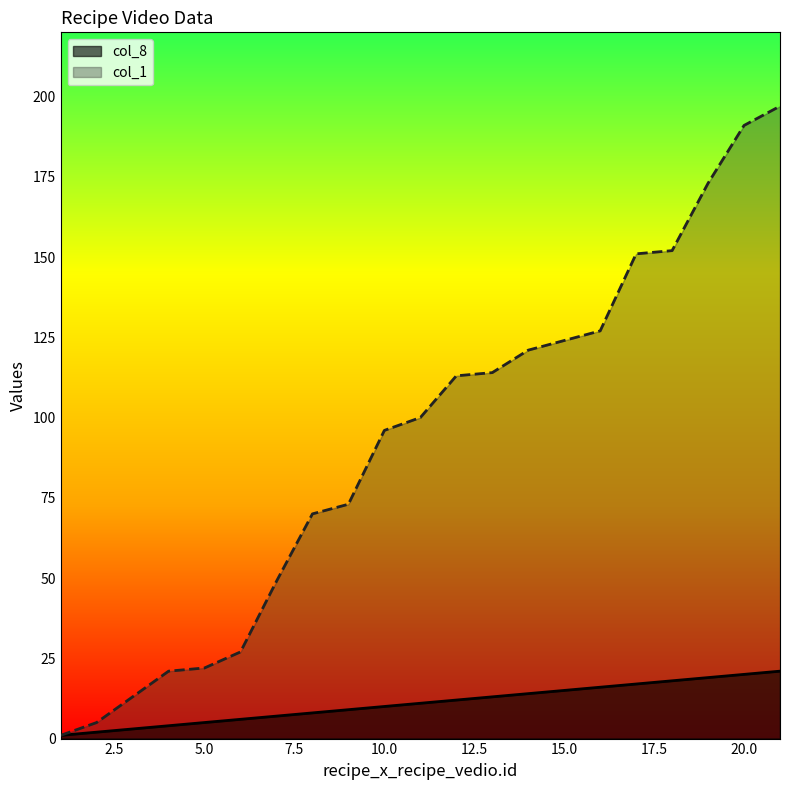

How many lines are shown in the chart?

2